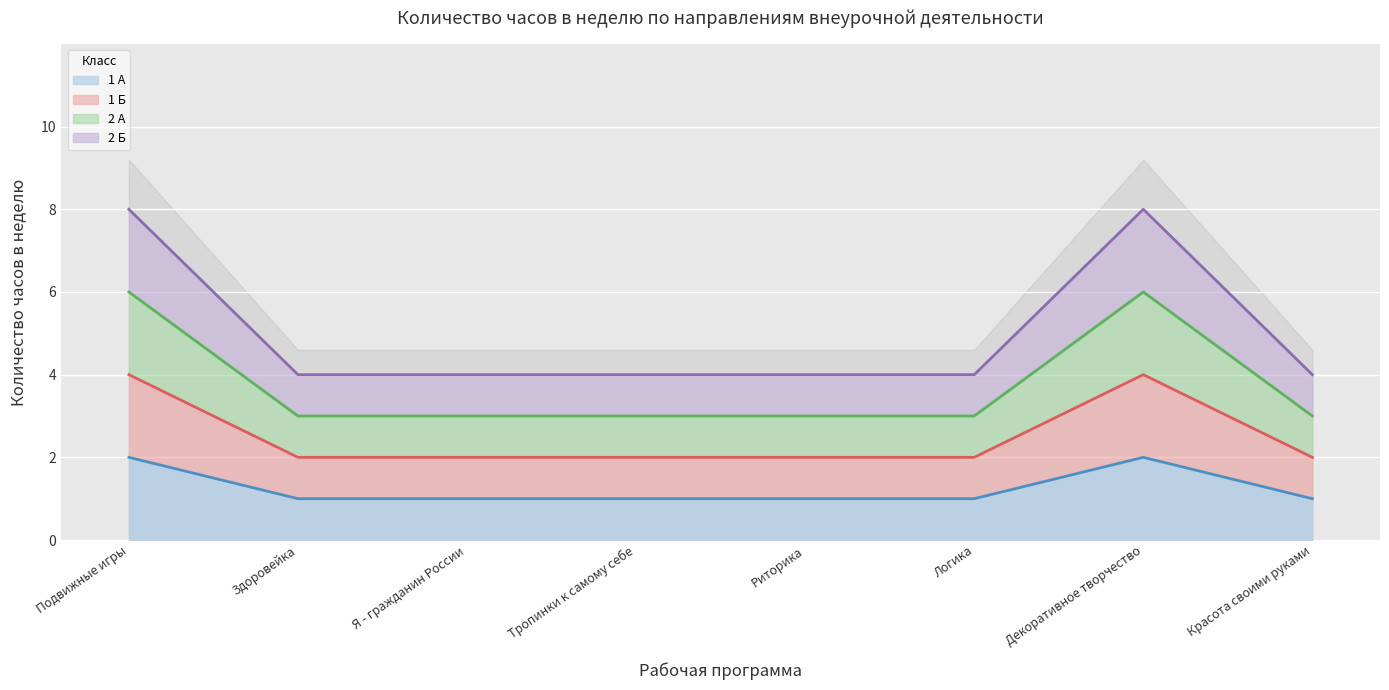

Count the 1 Б values in the range 2 to 4.

8